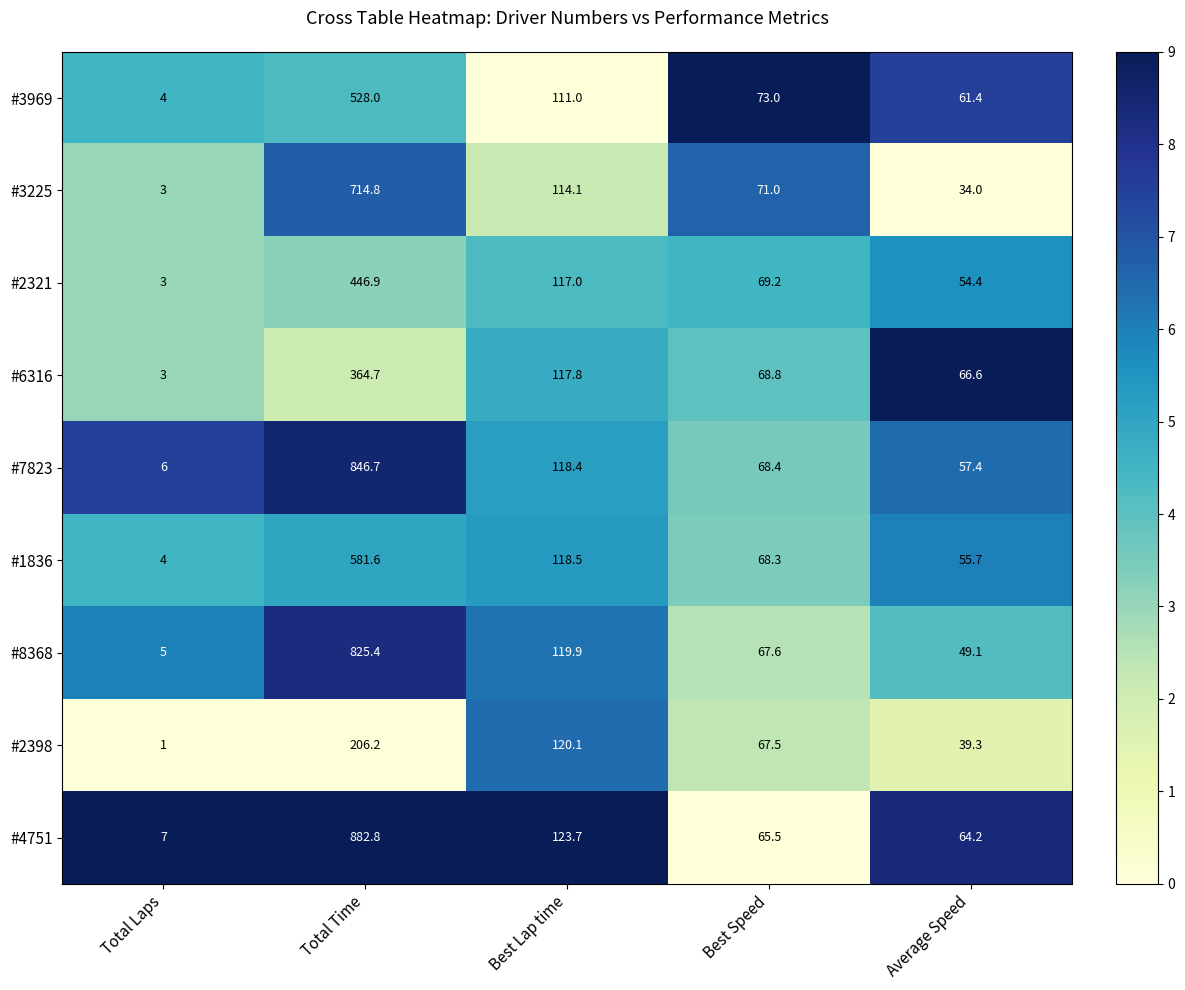

Which series changed the most between Total Time and Best Lap time?

#4751